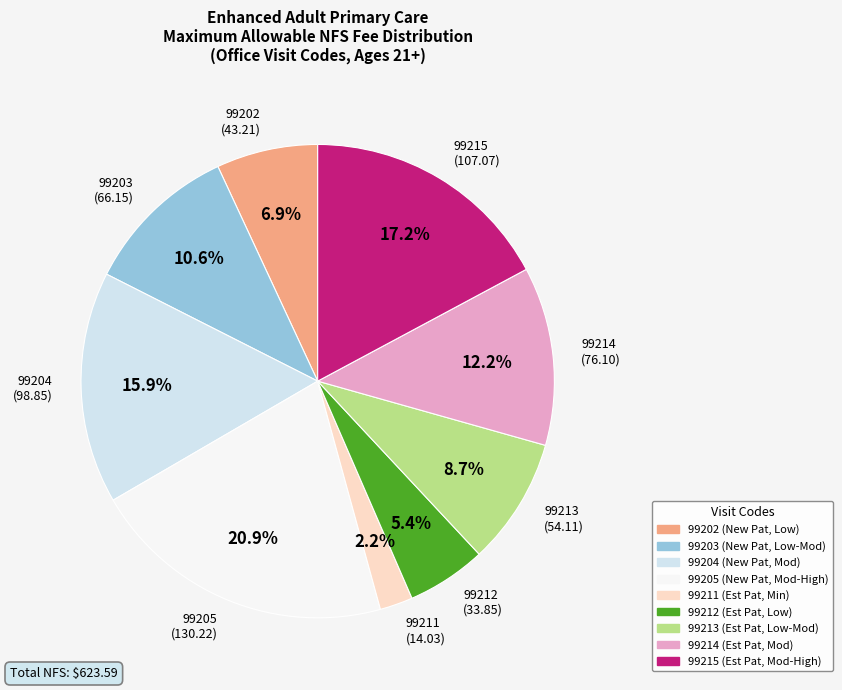

What is the largest slice in the pie chart?

99205